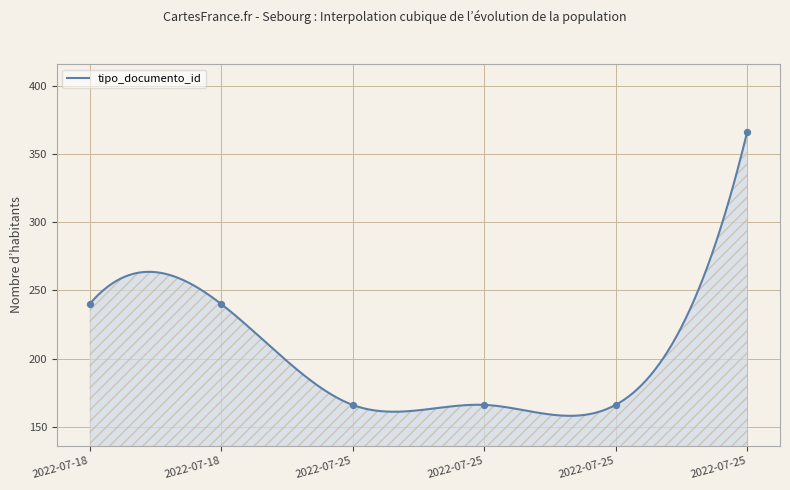

What is the change in value from 2022-07-25 08:37:19 to 2022-07-18 08:57:11?

+74